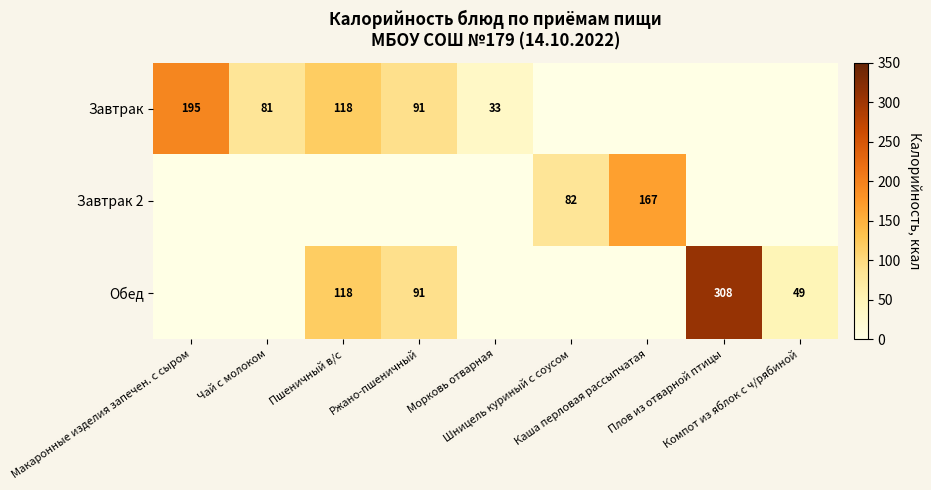

The value of Завтрак 2 at Макаронные изделия запечен. с сыром is 0. True or false?

True